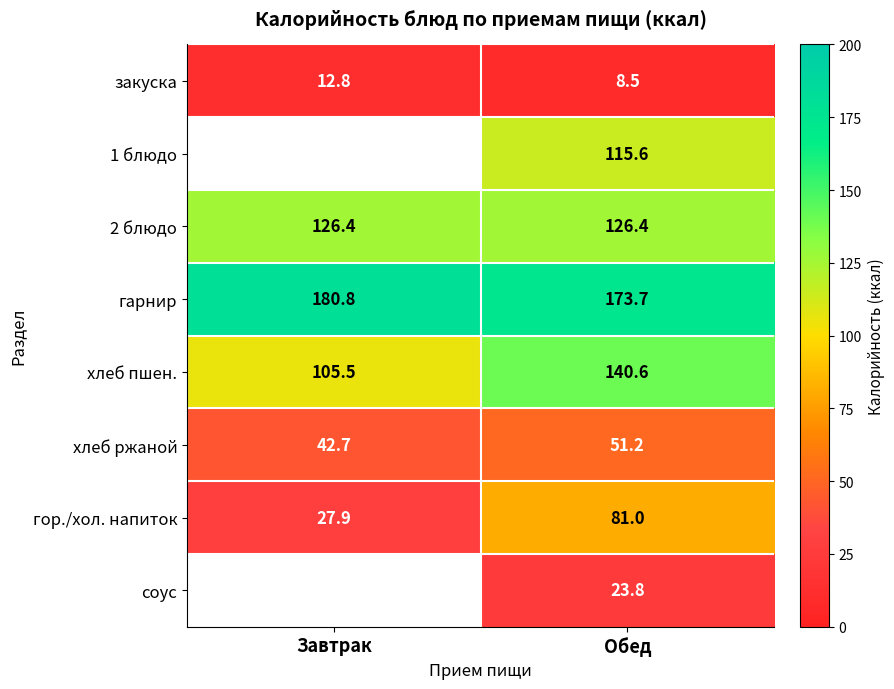

Is it true that 1 блюдо equals 204.6 at Обед?

False